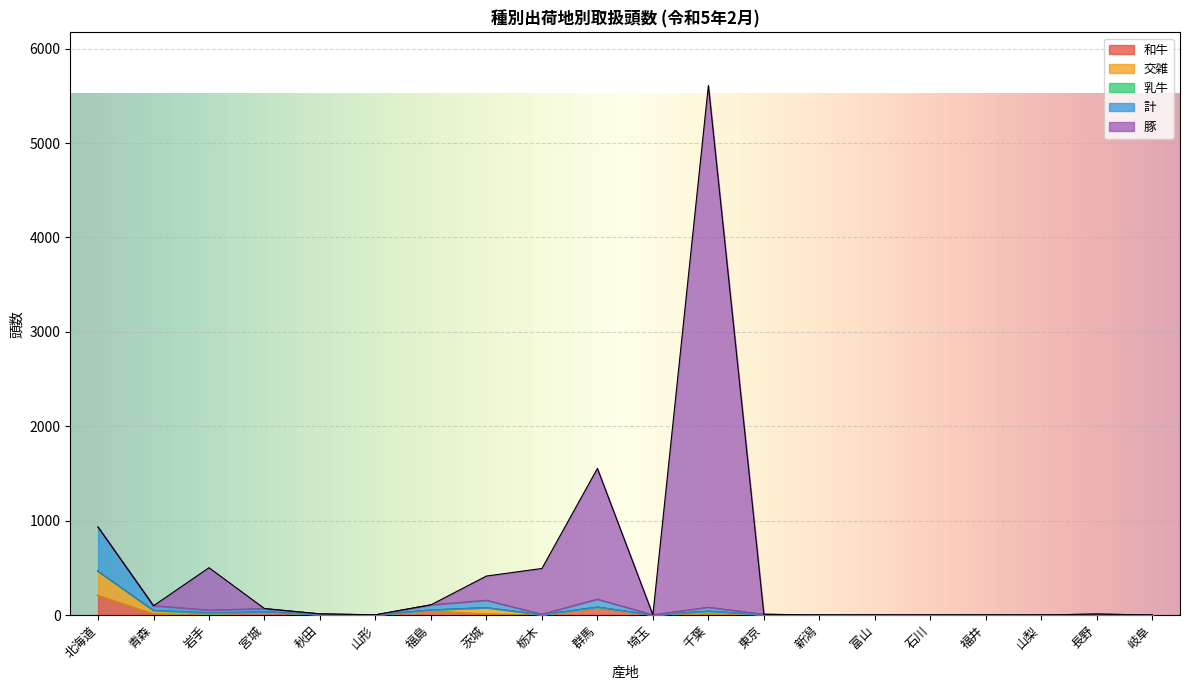

Which series has the largest total across all categories?

豚